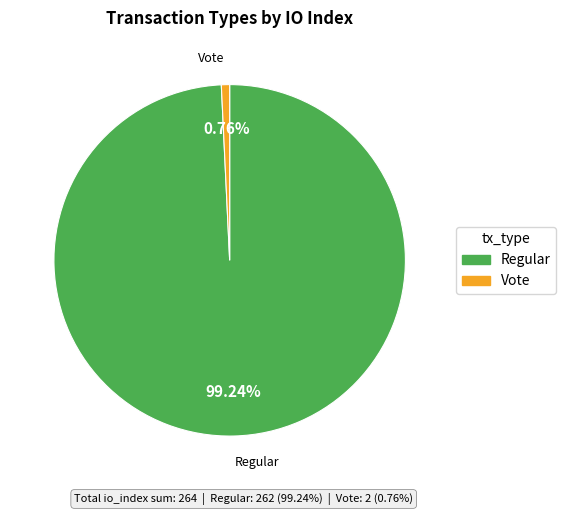

How many segments does this pie chart have?

2